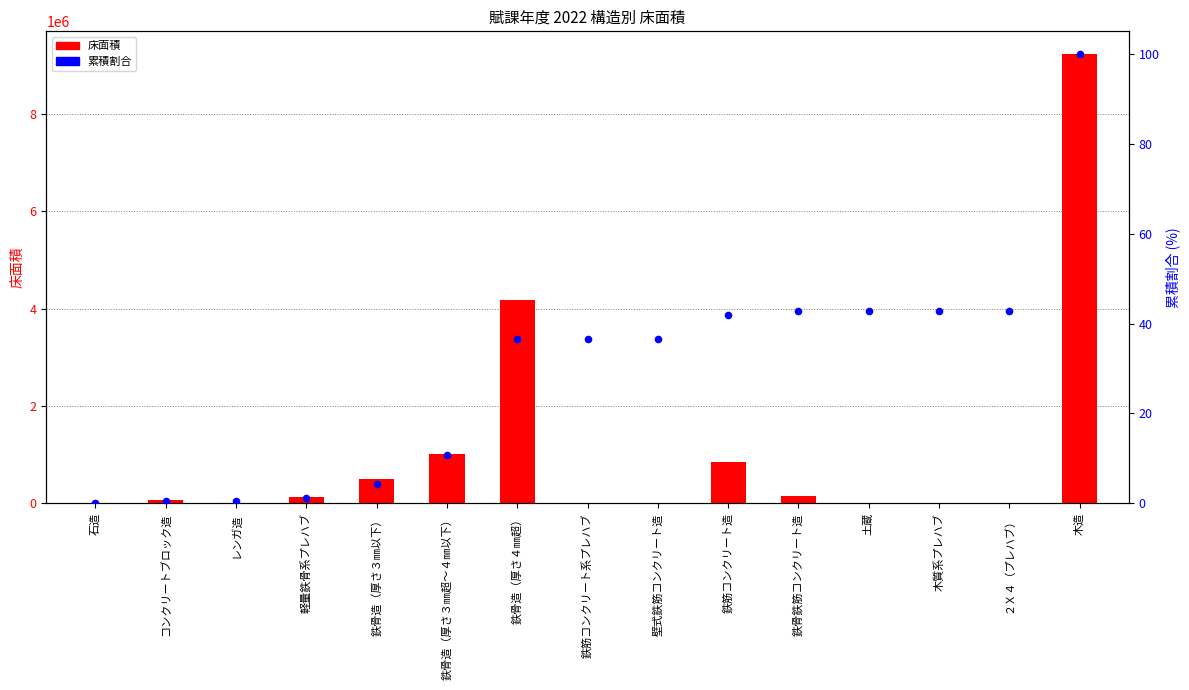

What is the total value across all series at 鉄筋コンクリート系プレハブ?

6412.1